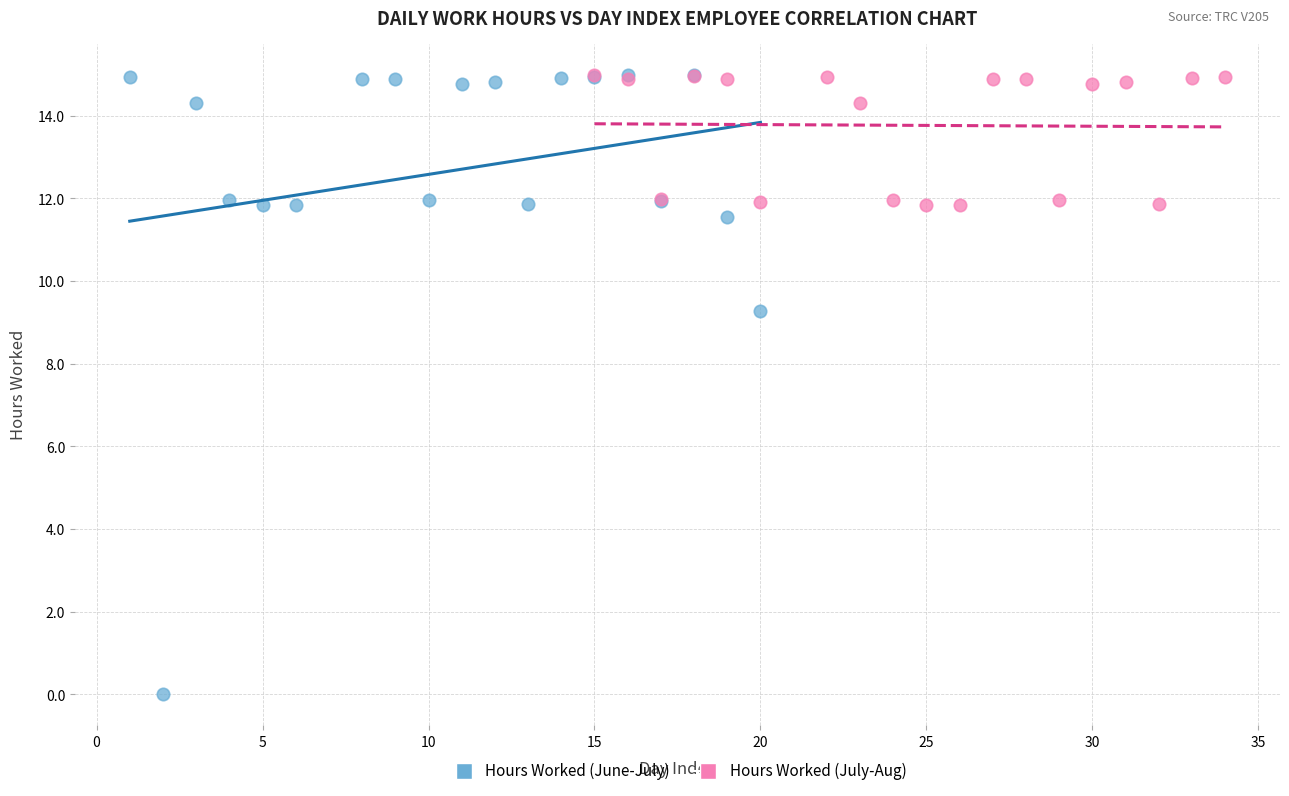

What are all the series names shown in the legend?

Hours Worked (June-July), Hours Worked (July-Aug)